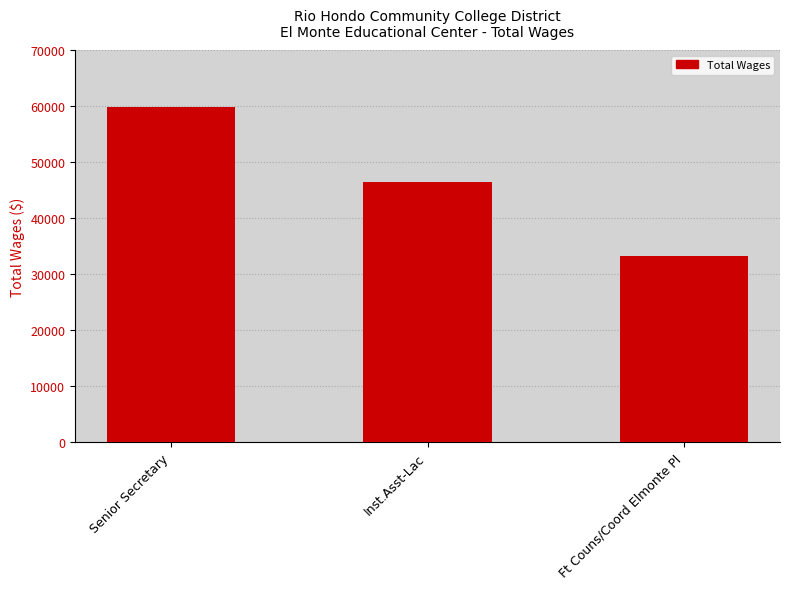

What is the label of the 3rd bar from the right?

Senior Secretary